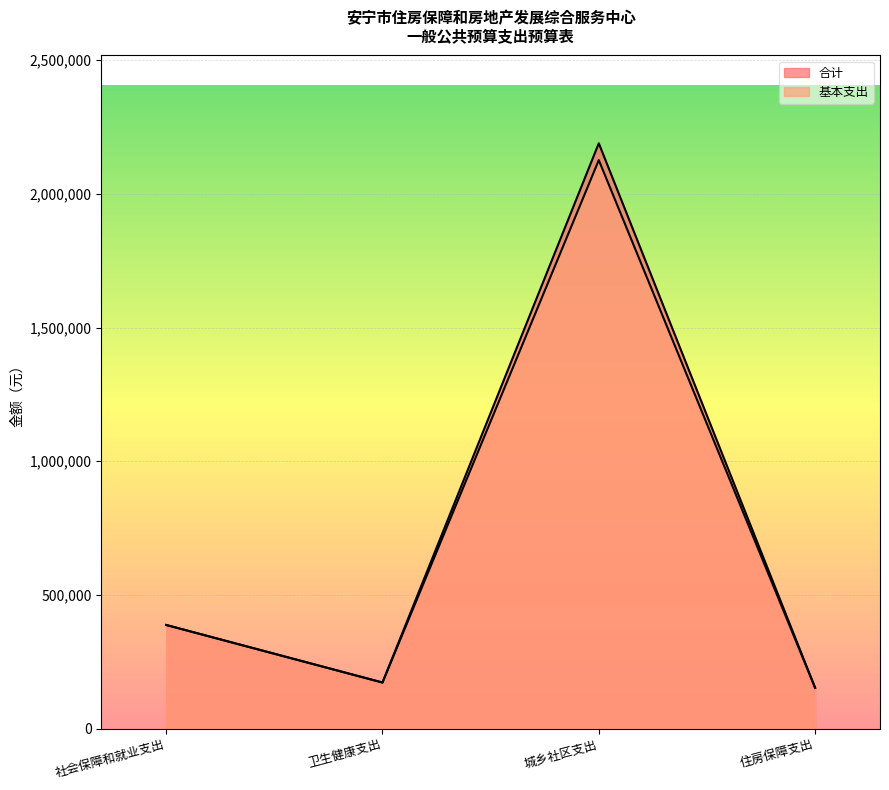

Reading right to left, transcribe all the data shown in this chart.

合计: 152472	2189031	172330	387584
基本支出: 152472	2126031	172330	387584